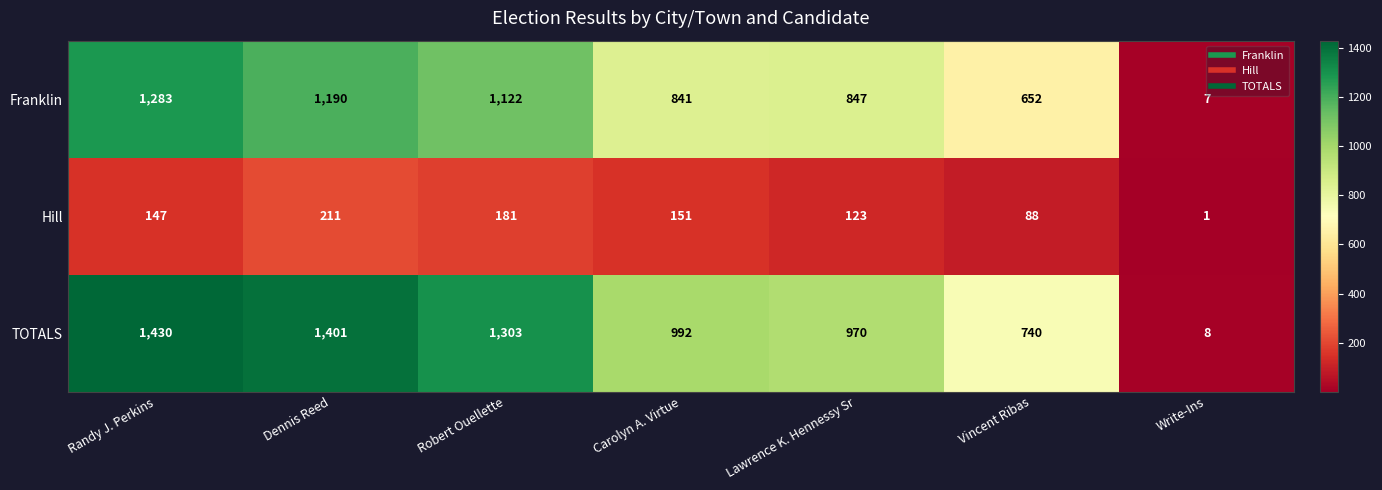

At which category does the chart reach its peak across all series?

Randy J. Perkins